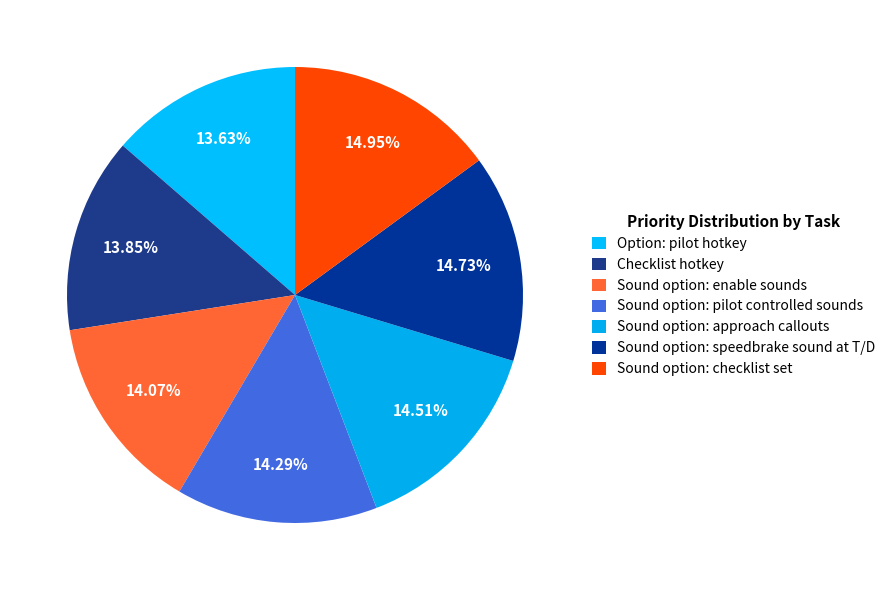

Does Sound option: checklist set represent more than half of the total?

No